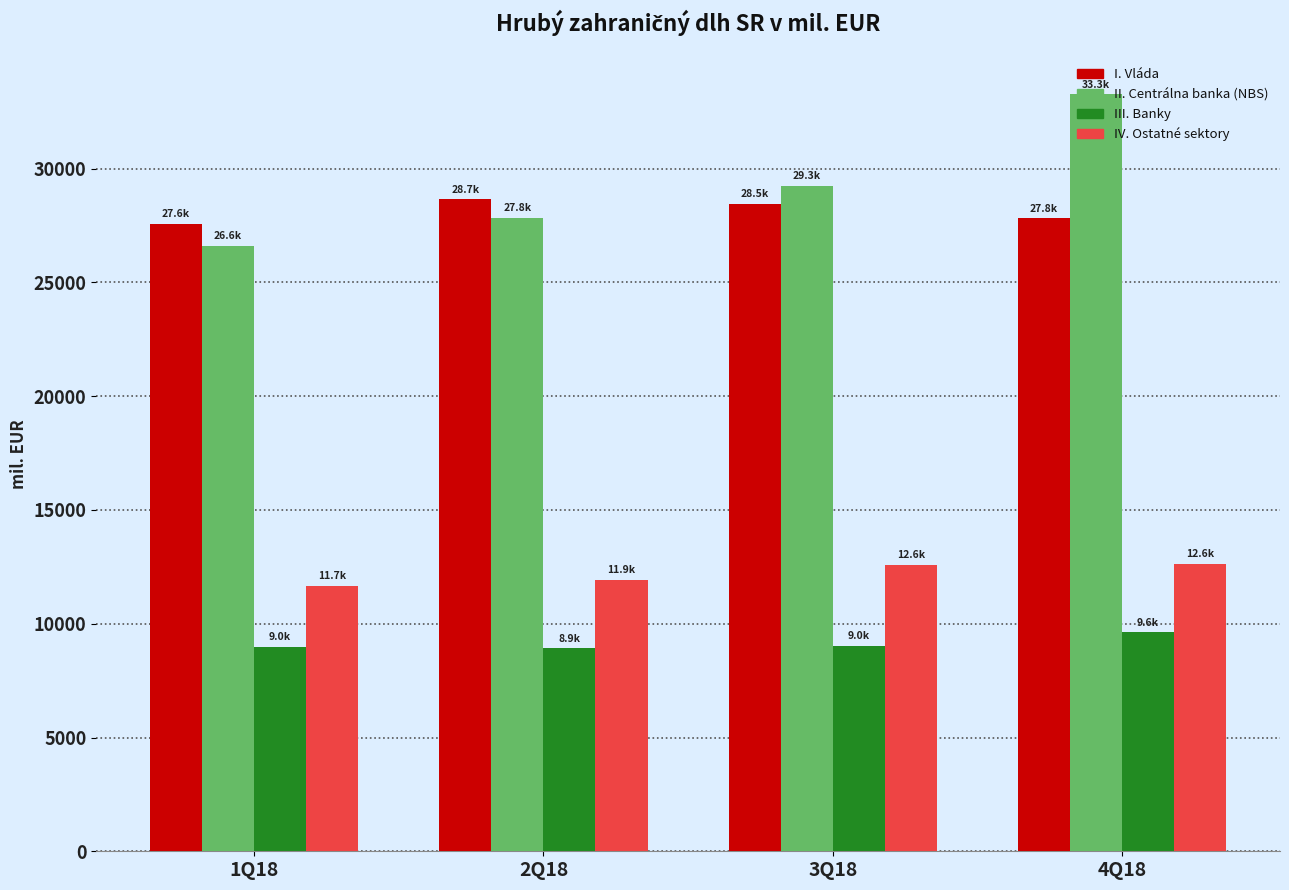

What is the difference between the highest and lowest values at 4Q18?

23657.9